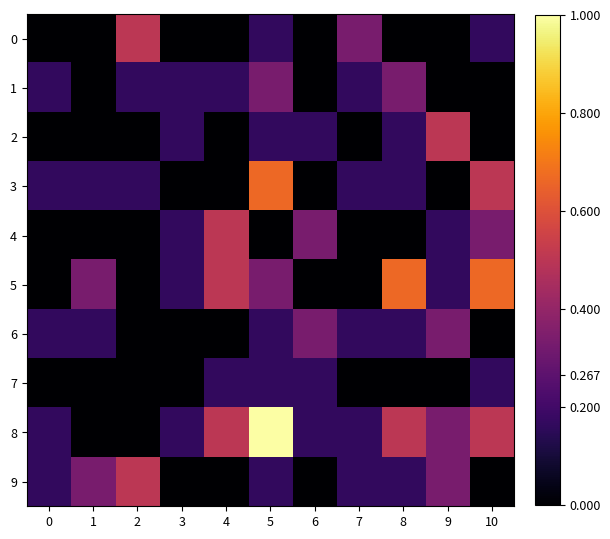

Reading left to right, list all the values displayed in this chart.

0: 0=0.0	1=0.0	2=0.5	3=0.0	4=0.0	5=0.2	6=0.0	7=0.3	8=0.0	9=0.0	10=0.2
1: 0=0.2	1=0.0	2=0.2	3=0.2	4=0.2	5=0.3	6=0.0	7=0.2	8=0.3	9=0.0	10=0.0
2: 0=0.0	1=0.0	2=0.0	3=0.2	4=0.0	5=0.2	6=0.2	7=0.0	8=0.2	9=0.5	10=0.0
3: 0=0.2	1=0.2	2=0.2	3=0.0	4=0.0	5=0.7	6=0.0	7=0.2	8=0.2	9=0.0	10=0.5
4: 0=0.0	1=0.0	2=0.0	3=0.2	4=0.5	5=0.0	6=0.3	7=0.0	8=0.0	9=0.2	10=0.3
5: 0=0.0	1=0.3	2=0.0	3=0.2	4=0.5	5=0.3	6=0.0	7=0.0	8=0.7	9=0.2	10=0.7
6: 0=0.2	1=0.2	2=0.0	3=0.0	4=0.0	5=0.2	6=0.3	7=0.2	8=0.2	9=0.3	10=0.0
7: 0=0.0	1=0.0	2=0.0	3=0.0	4=0.2	5=0.2	6=0.2	7=0.0	8=0.0	9=0.0	10=0.2
8: 0=0.2	1=0.0	2=0.0	3=0.2	4=0.5	5=1.0	6=0.2	7=0.2	8=0.5	9=0.3	10=0.5
9: 0=0.2	1=0.3	2=0.5	3=0.0	4=0.0	5=0.2	6=0.0	7=0.2	8=0.2	9=0.3	10=0.0